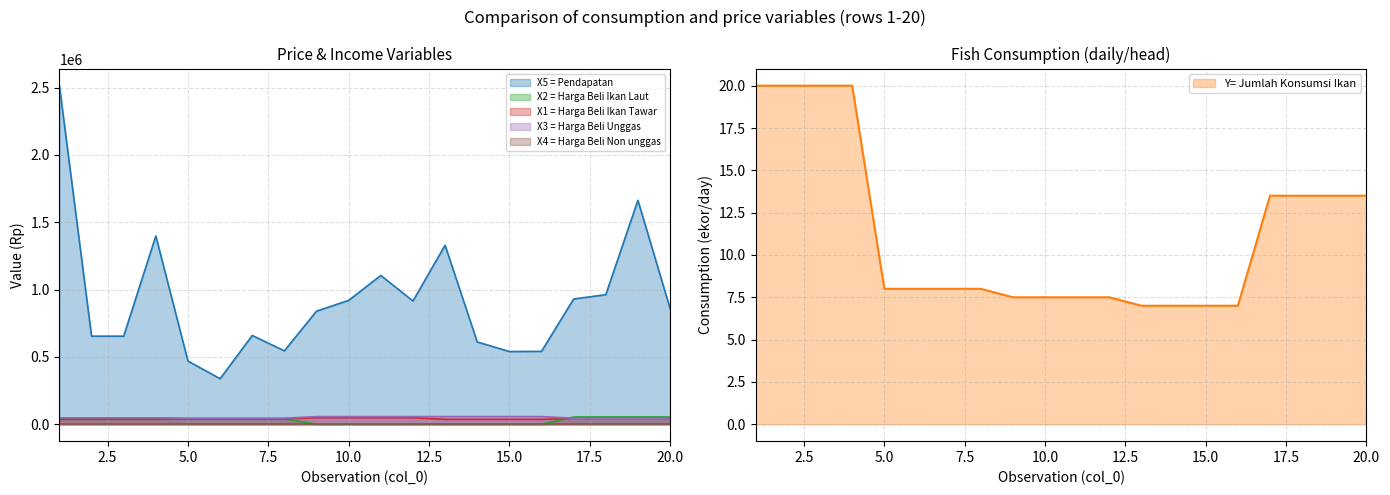

Which category has the lowest value across all series?

9